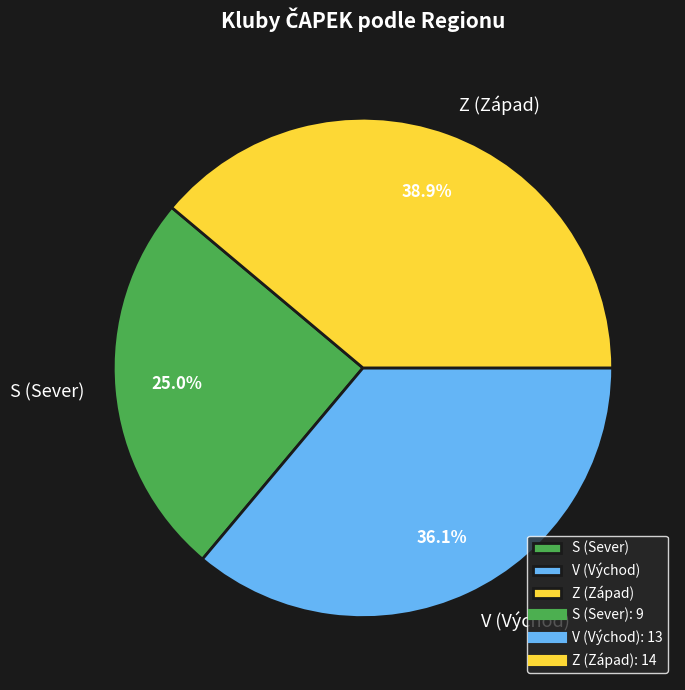

Which has a higher value, Z or V?

Z